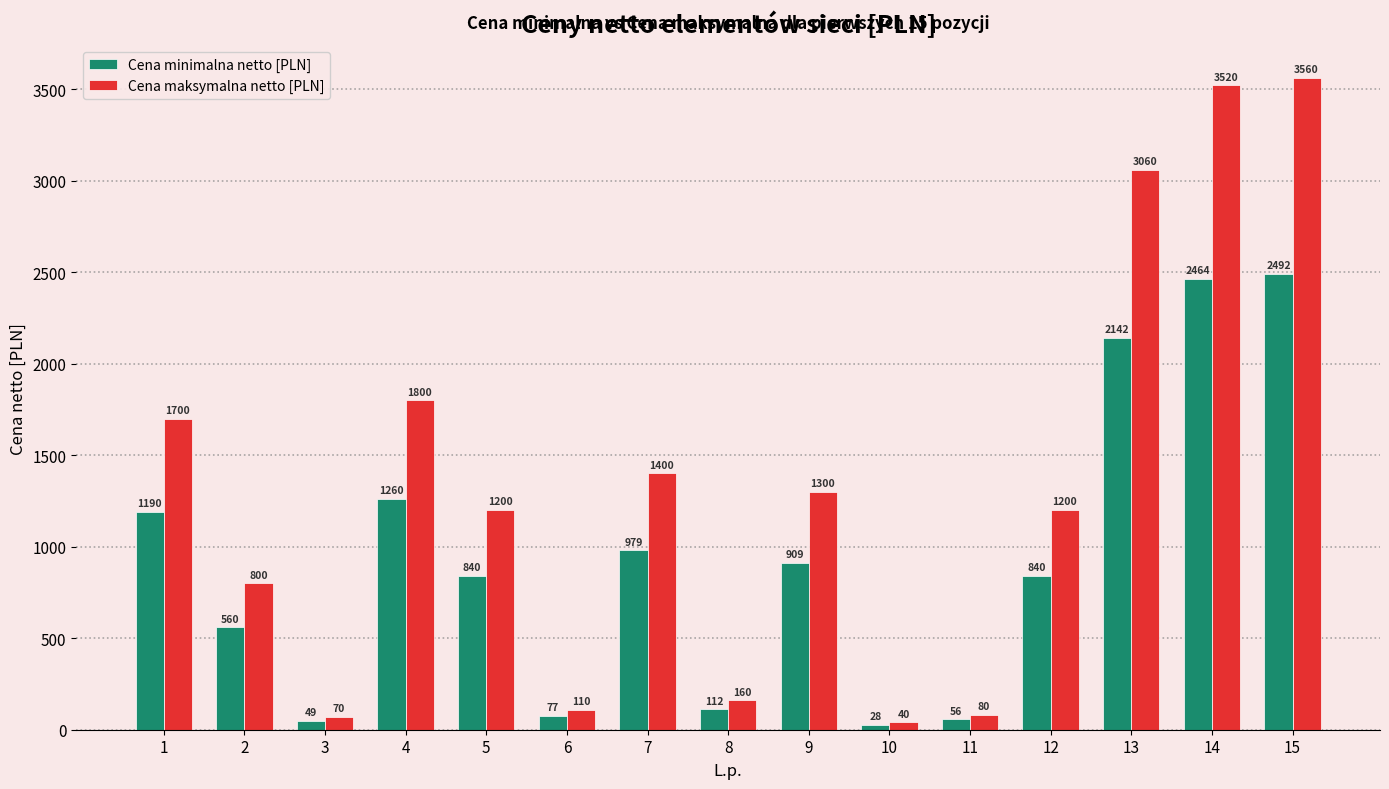

List the series in order of their peak value, highest first.

Cena maksymalna netto [PLN], Cena minimalna netto [PLN]